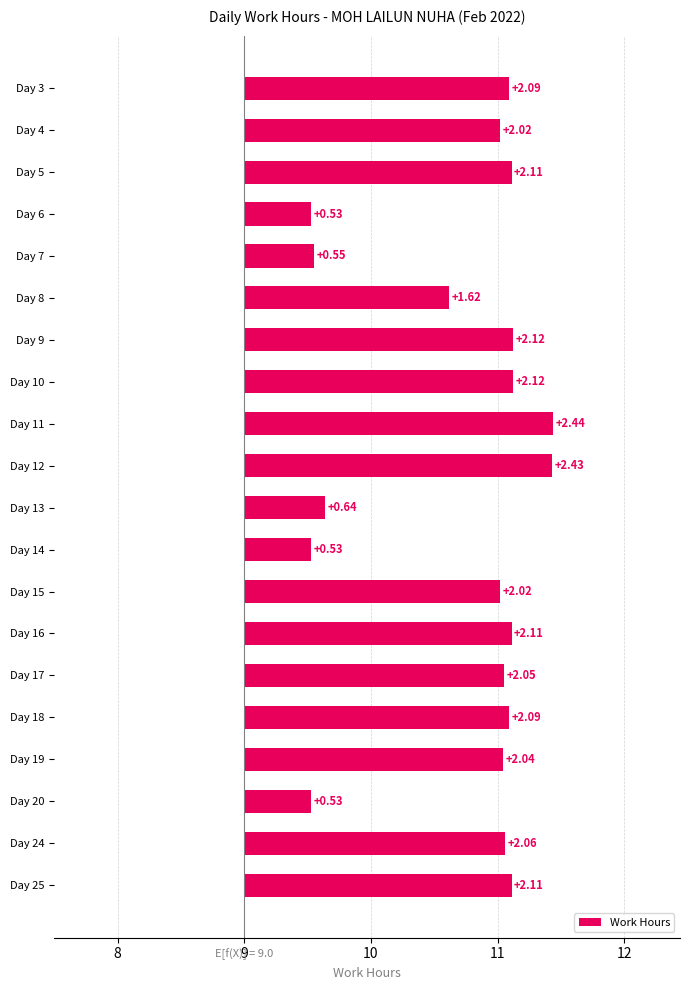

What is the value of the 16th bar from the left?

2.1